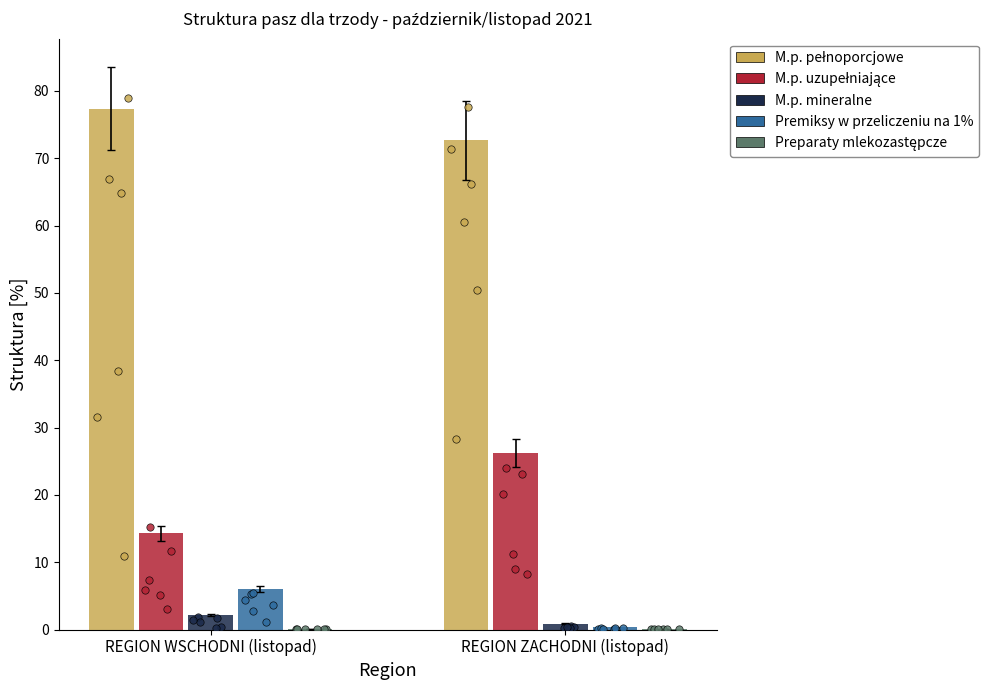

What are all the series names shown in the legend?

M.p. pełnoporcjowe, M.p. uzupełniające, M.p. mineralne, Premiksy w przeliczeniu na 1%, Preparaty mlekozastępcze